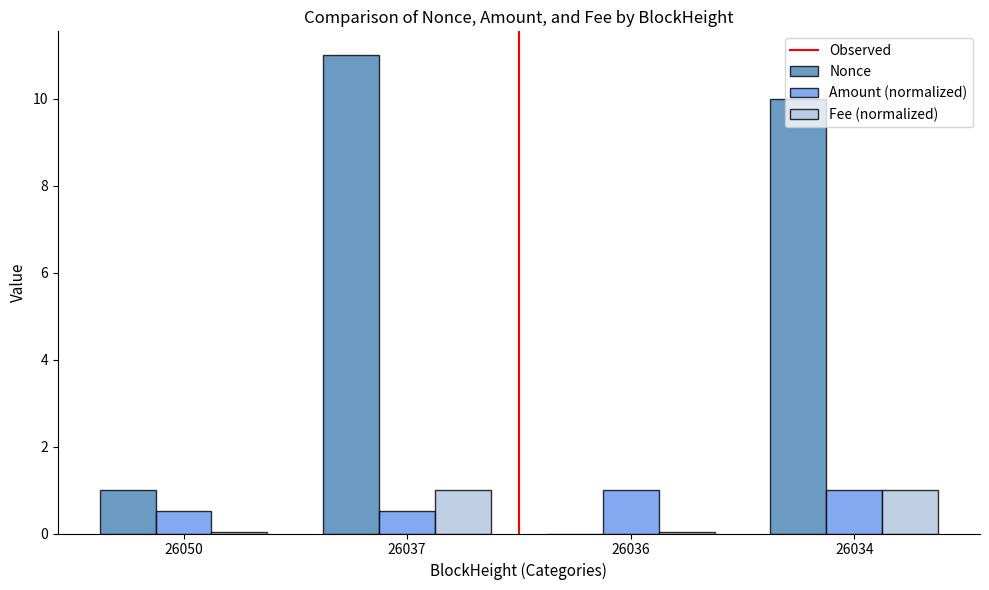

The Fee (normalized) series shows 0.0 at 26050. True or false?

True